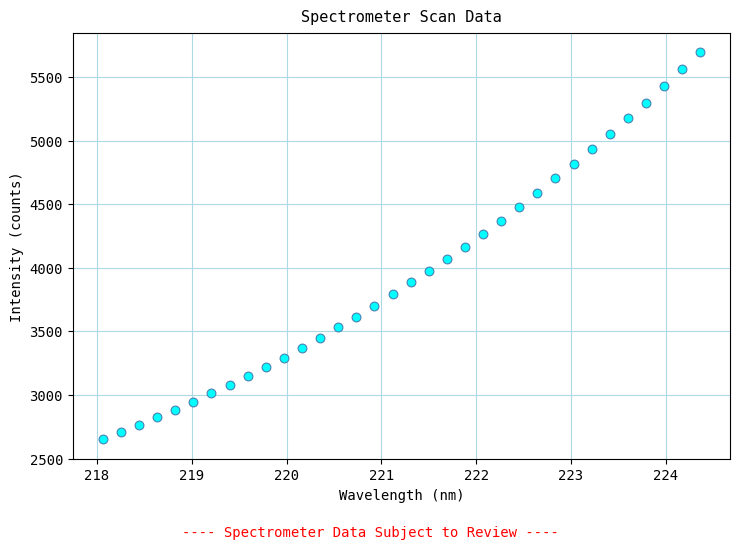

What is the range of Y values (max minus min)?

3047.3